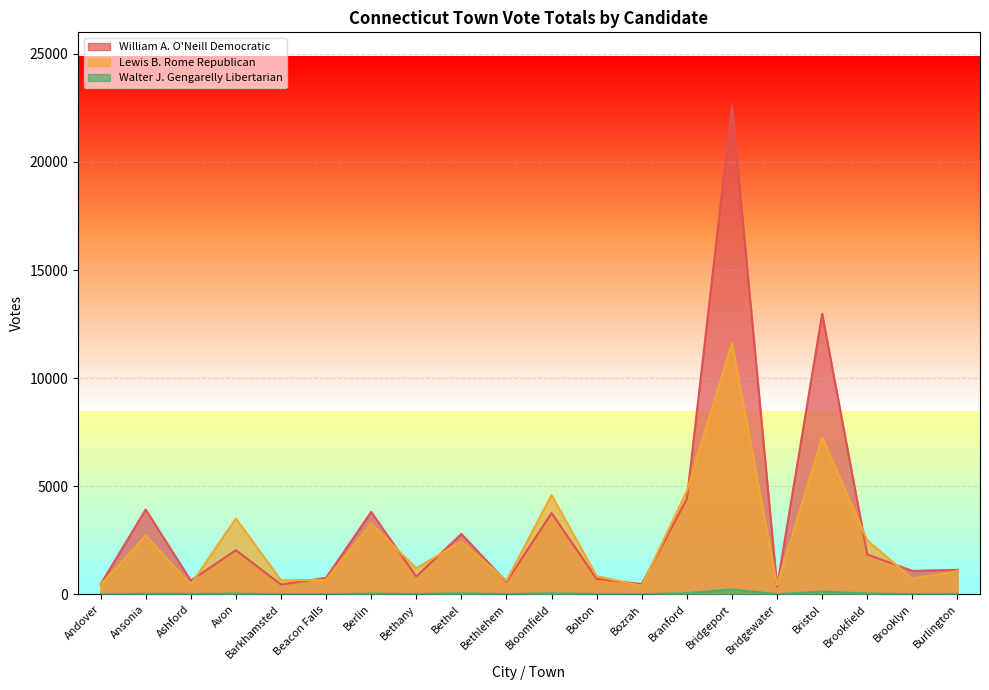

How many intersections are there between Lewis B. Rome Republican and William A. O'Neill Democratic?

12